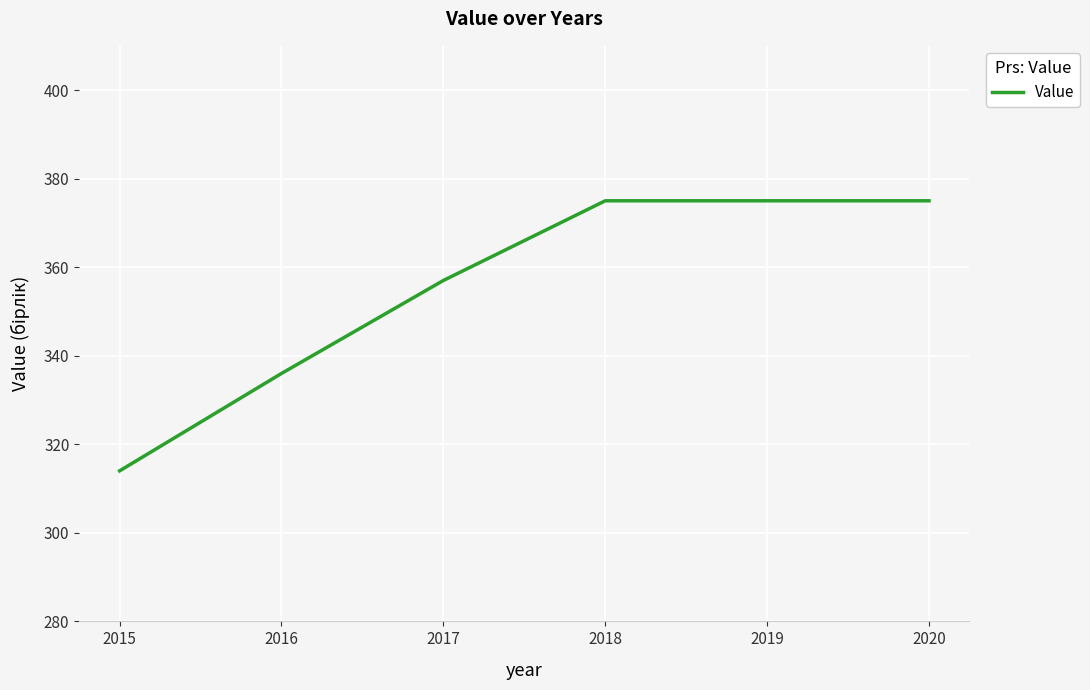

What is the difference between the maximum and second lowest values?

39